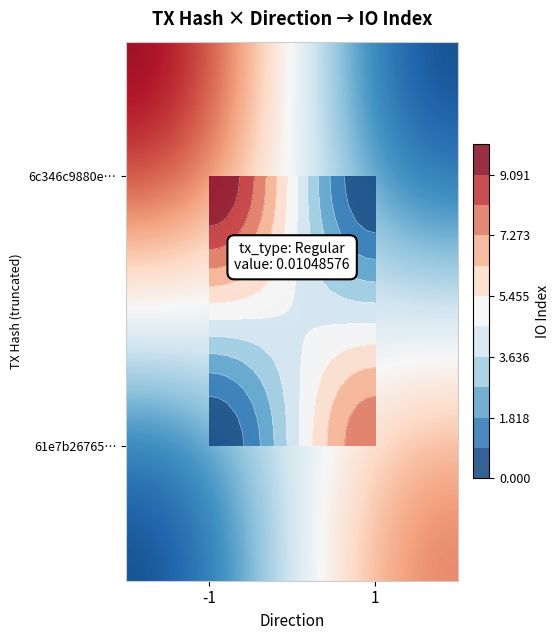

Is the value of 61e7b26765… at -1 greater than the value of 6c346c9880e… at -1?

No